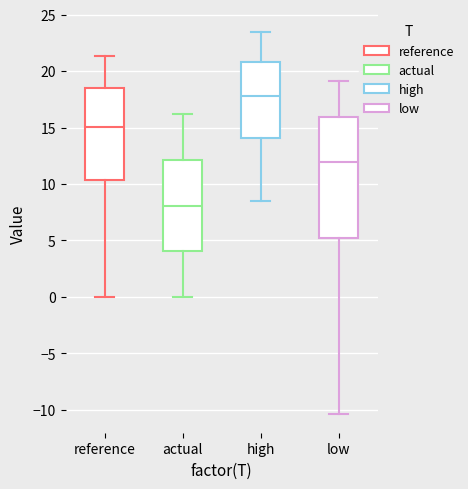

Reading left to right, transcribe this box plot: for each box, give where its median line is, the range the box spans, and where its two whiskers end, as read against the y-axis. The values are not printed on the chart, so give them approximately, as read against the axis.

reference: median 15.0, box 10.5 to 18.5, whiskers 0.0 to 21.5
actual: median 8.0, box 4.0 to 12.0, whiskers 0.0 to 16.0
high: median 18.0, box 14.0 to 21.0, whiskers 8.5 to 23.5
low: median 12.0, box 5.0 to 16.0, whiskers -10.5 to 19.0